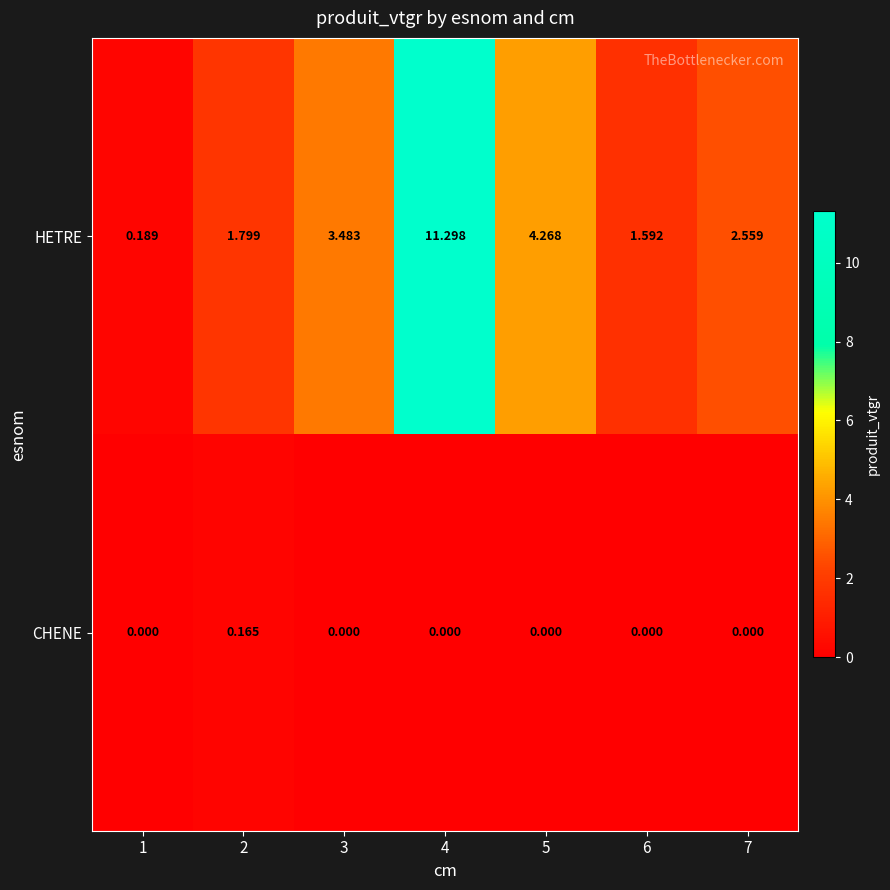

Is the value of CHENE at 3 greater than the value of HETRE at 3?

No